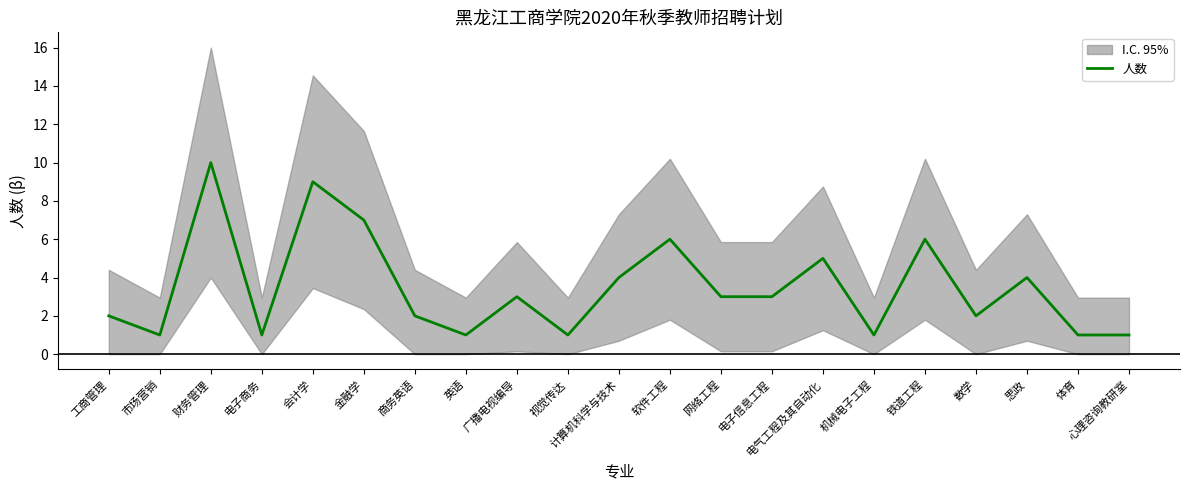

How many lines are shown in the chart?

1